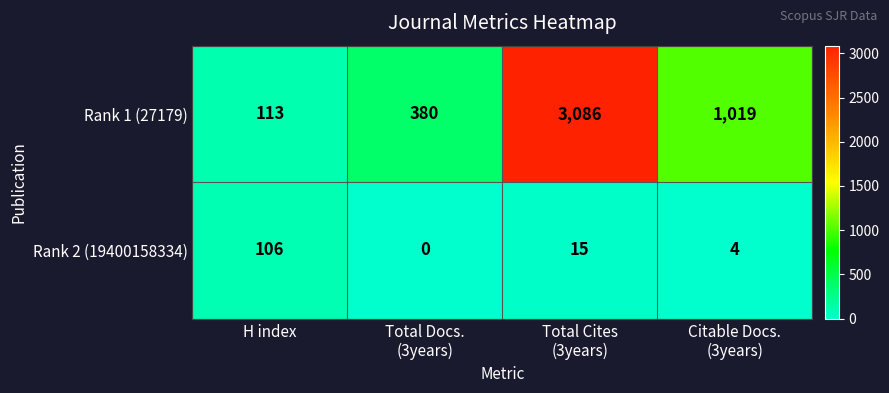

Which category has the highest value in the Rank 2 (19400158334) series?

H index